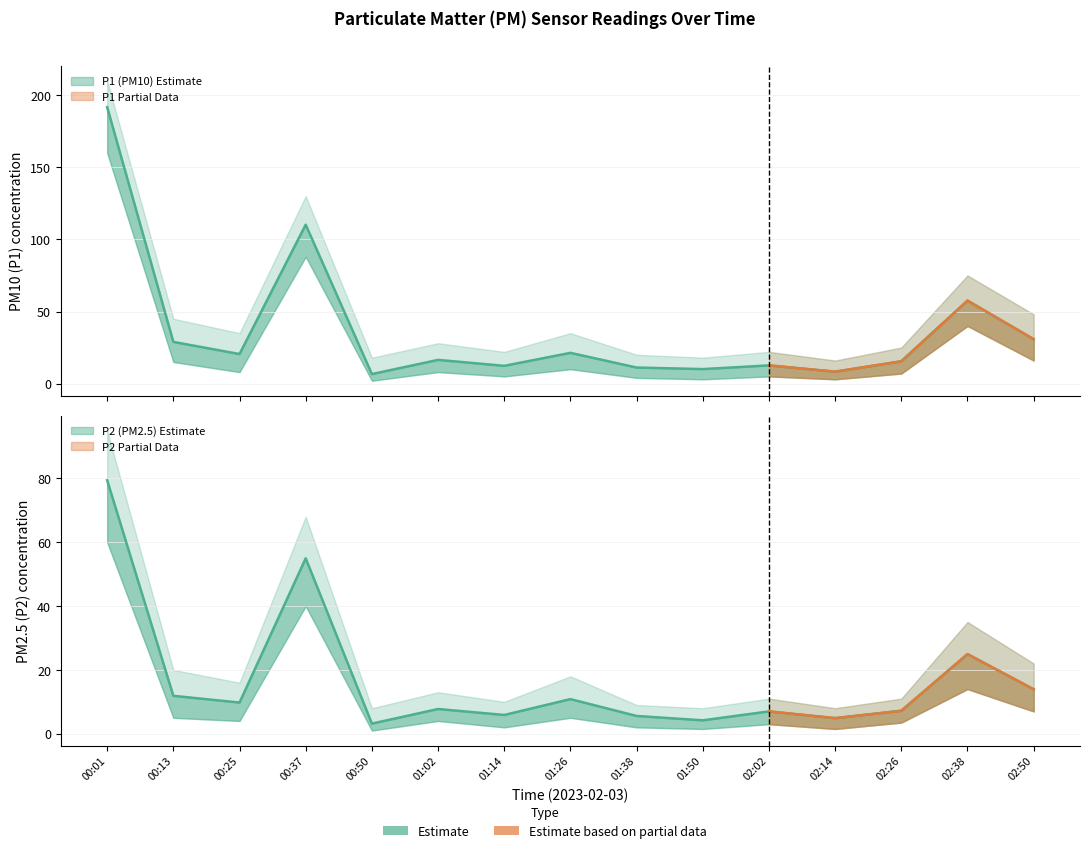

What is the average value of the P1 series?

36.9